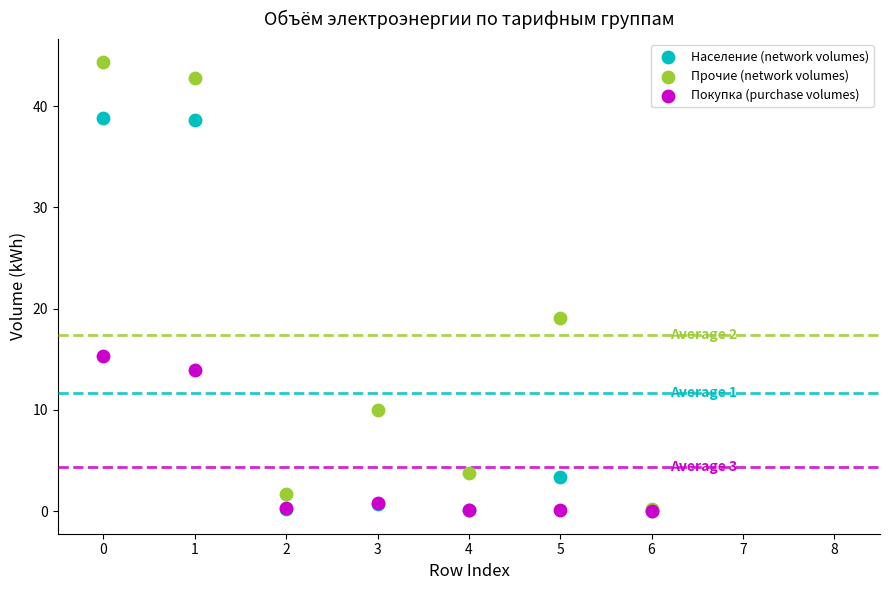

In the Прочие (network volumes) series, what Y value is closest to 22?

19.0